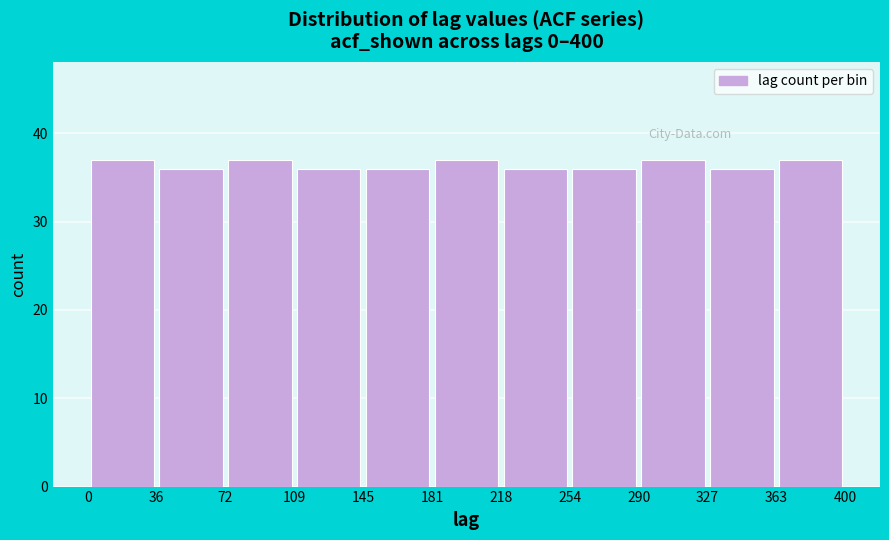

Reading left to right, list every bar in this chart as the range it spans on the x-axis followed by its height. The values are not printed on the chart, so give them approximately, as read against the axis.

0 to 36: 37
36 to 72: 36
72 to 109: 37
109 to 145: 36
145 to 181: 36
181 to 218: 37
218 to 254: 36
254 to 290: 36
290 to 327: 37
327 to 363: 36
363 to 400: 37